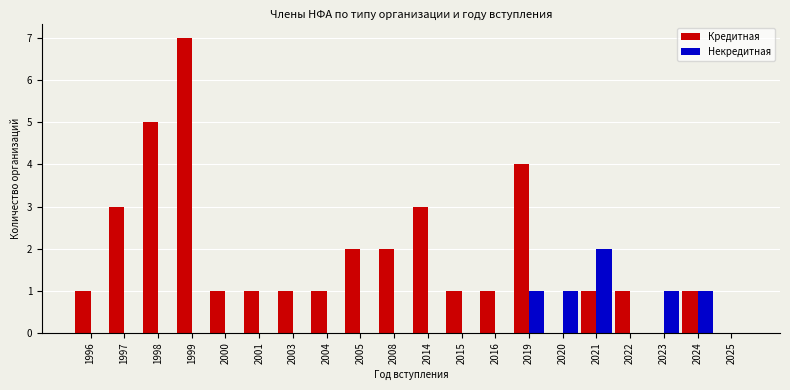

Which series has the widest spread of values?

Кредитная